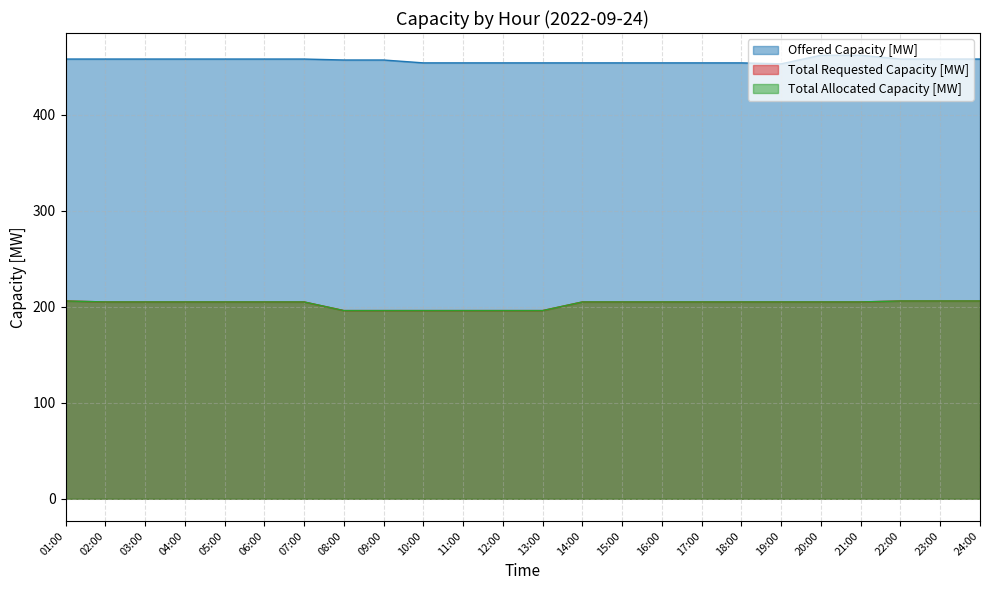

The value of Total Allocated Capacity [MW] at 05:00 is 321. True or false?

False